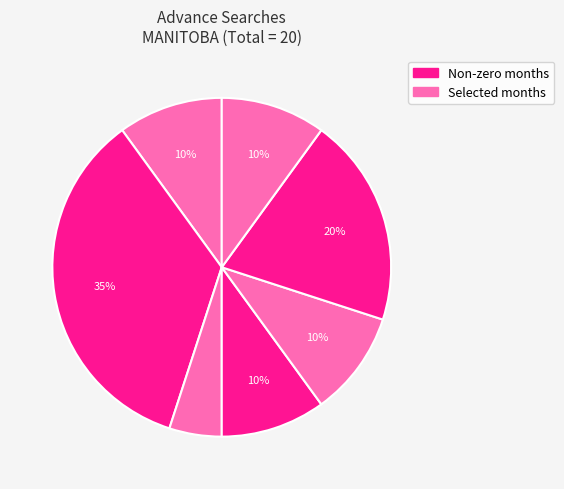

How many slices are in this pie chart?

7